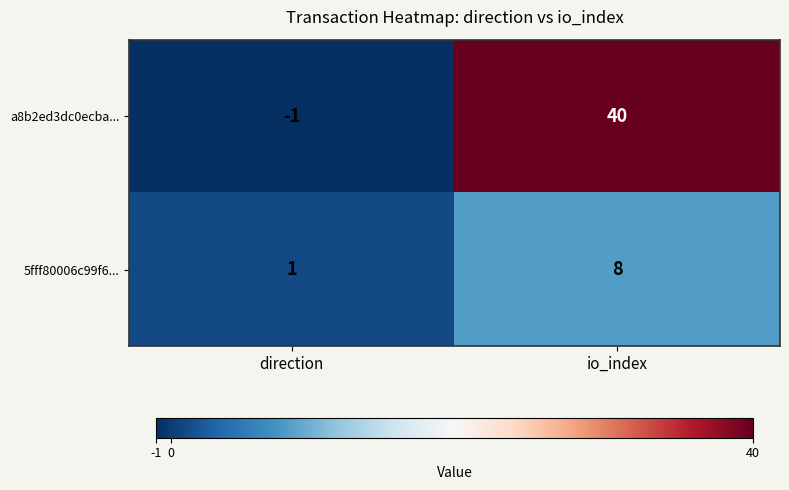

What is the highest value of the a8b2ed3dc0ecba... series?

40